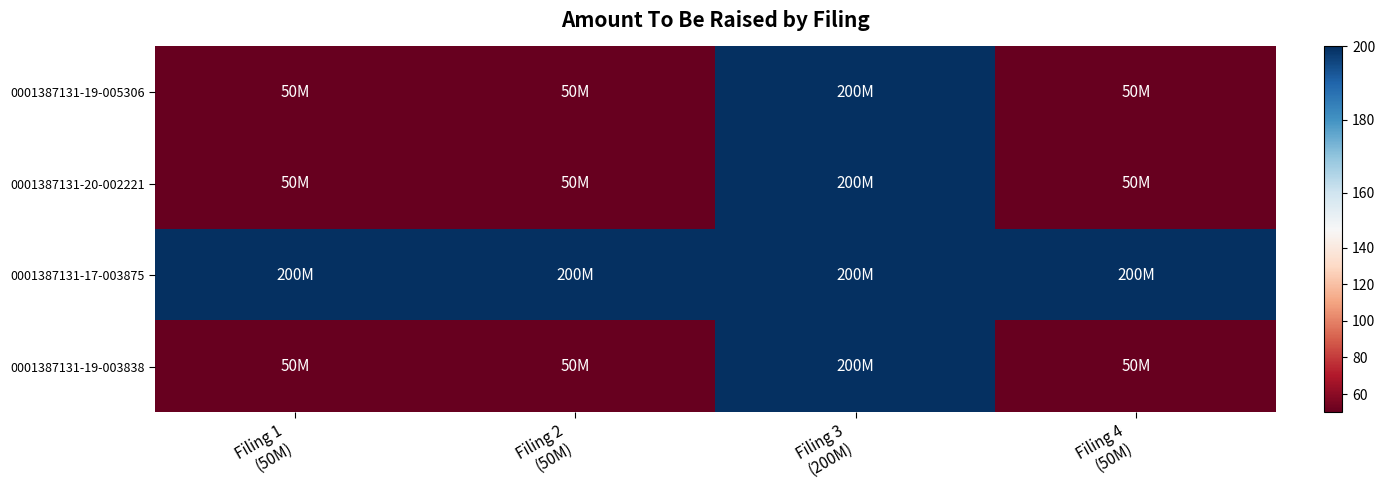

Reading left to right, list all the values displayed in this chart.

0001387131-19-005306: Filing 1
(50M)=50	Filing 2
(50M)=50	Filing 3
(200M)=200	Filing 4
(50M)=50
0001387131-20-002221: Filing 1
(50M)=50	Filing 2
(50M)=50	Filing 3
(200M)=200	Filing 4
(50M)=50
0001387131-17-003875: Filing 1
(50M)=200	Filing 2
(50M)=200	Filing 3
(200M)=200	Filing 4
(50M)=200
0001387131-19-003838: Filing 1
(50M)=50	Filing 2
(50M)=50	Filing 3
(200M)=200	Filing 4
(50M)=50